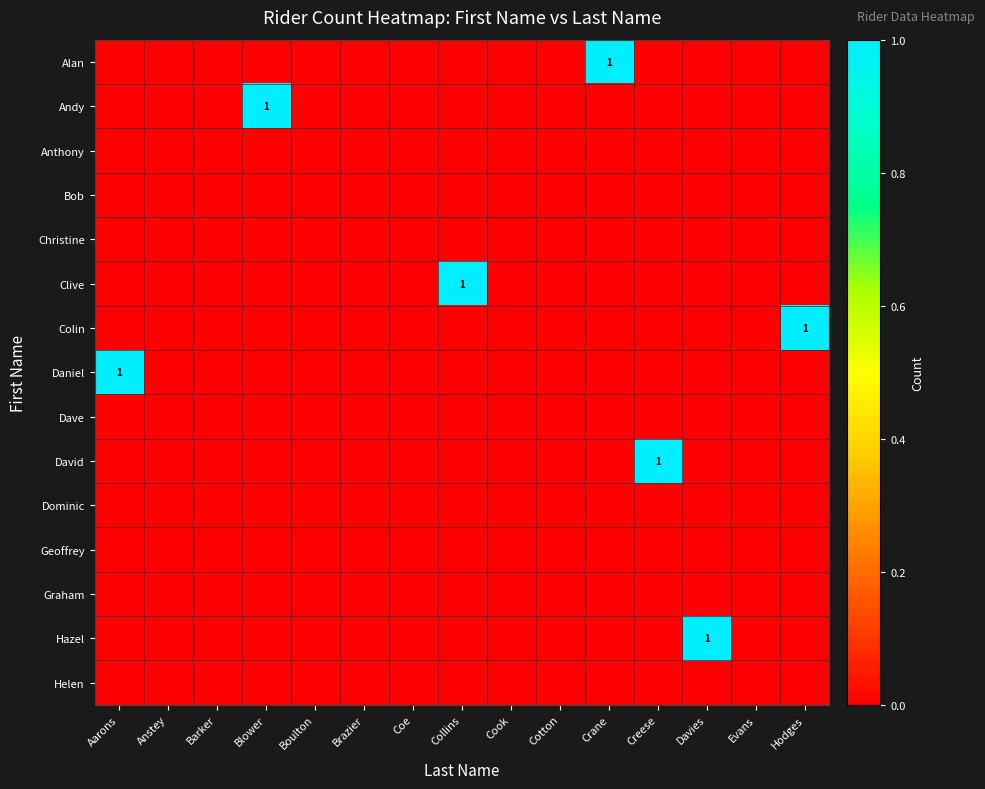

The Alan series shows 1 at Crane. True or false?

True